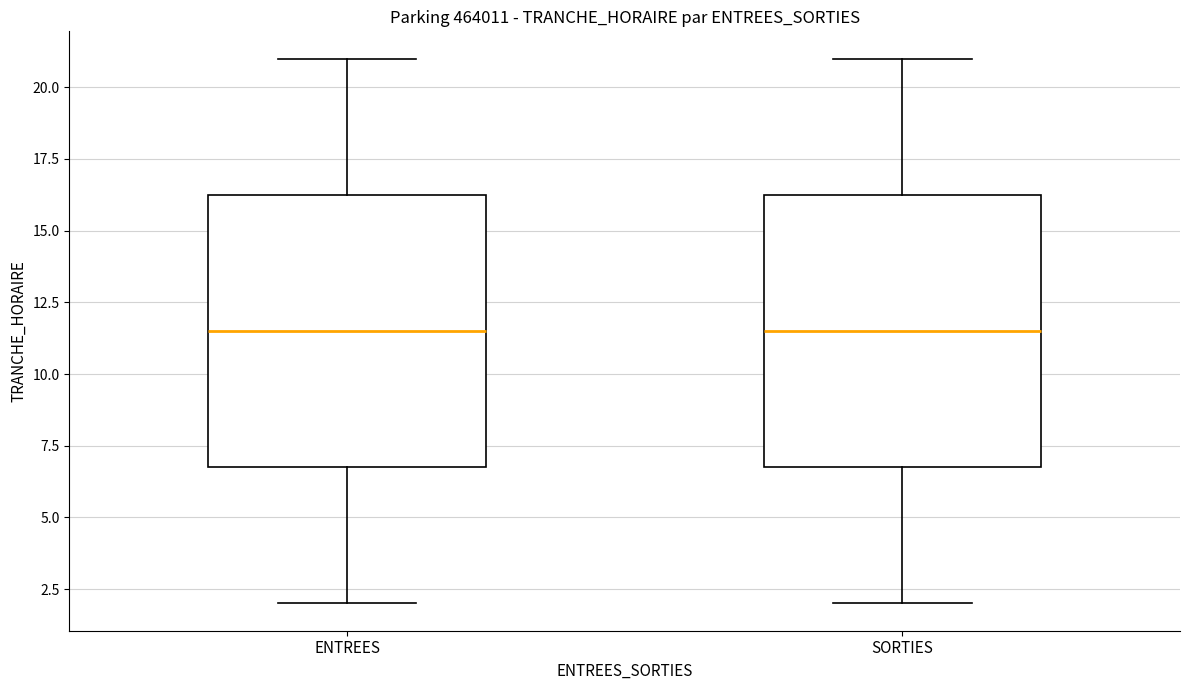

Reading left to right, read every box against the y-axis: the position of its median line, the range the box covers, and the ends of its whiskers. The values are not printed on the chart, so give them approximately, as read against the axis.

ENTREES: median 11.5, box 7.0 to 16.5, whiskers 2.0 to 21.0
SORTIES: median 11.5, box 7.0 to 16.5, whiskers 2.0 to 21.0